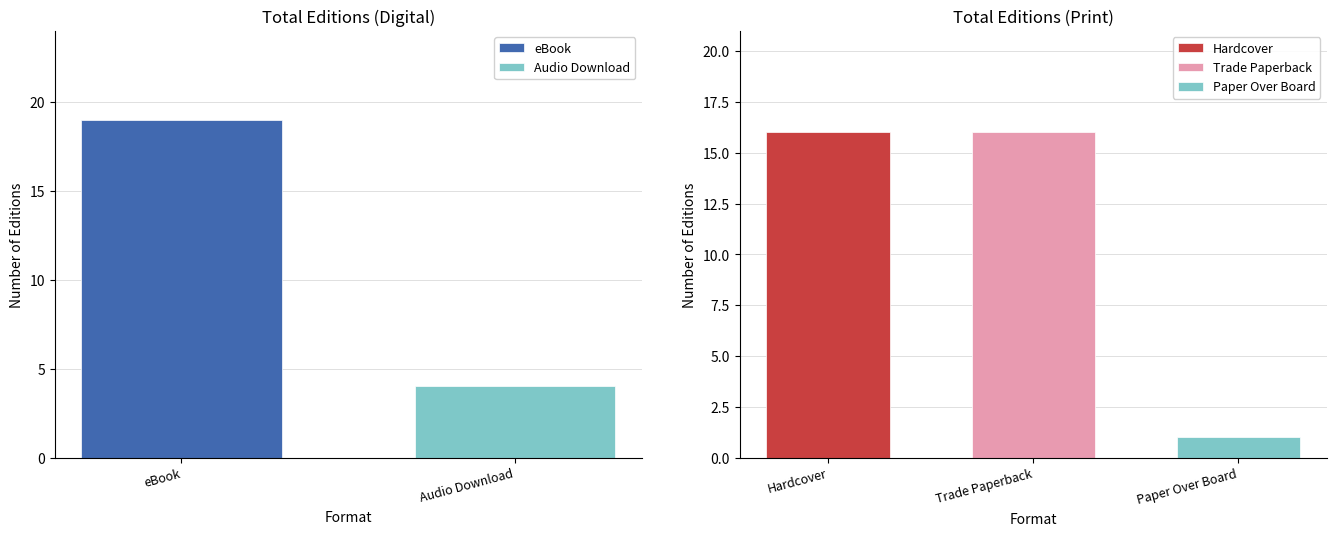

Is it true that Trade Paperback equals 16 at Trade Paperback?

True